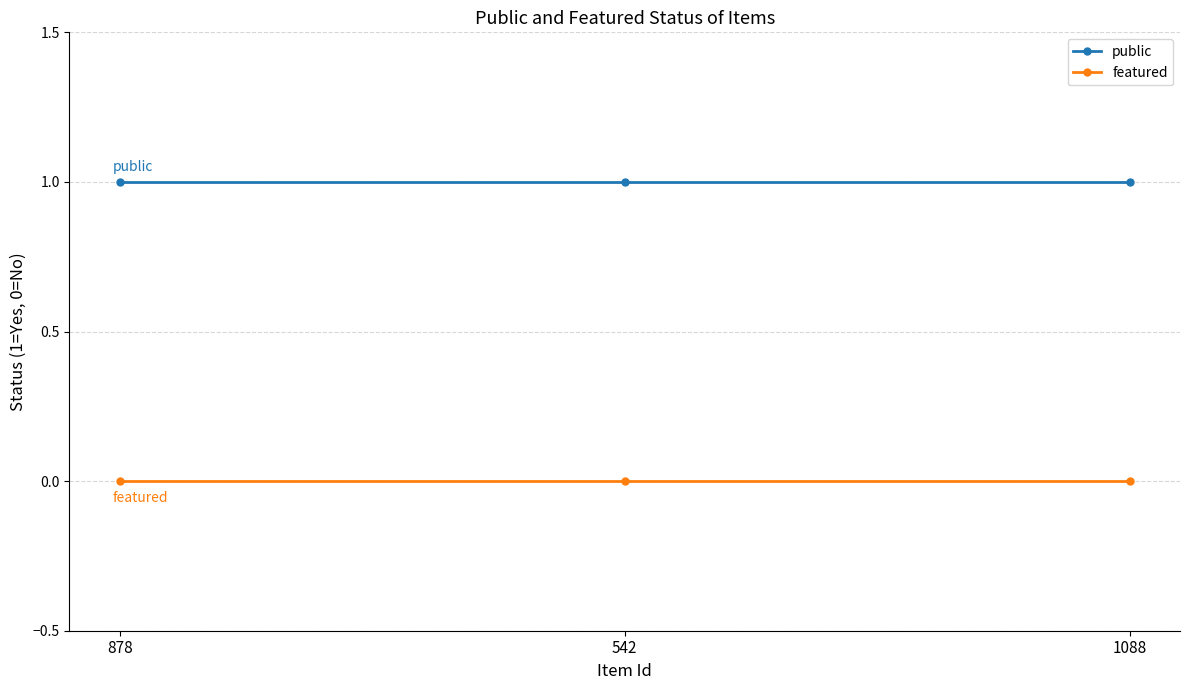

Rank the series by their average value, from highest to lowest.

public, featured